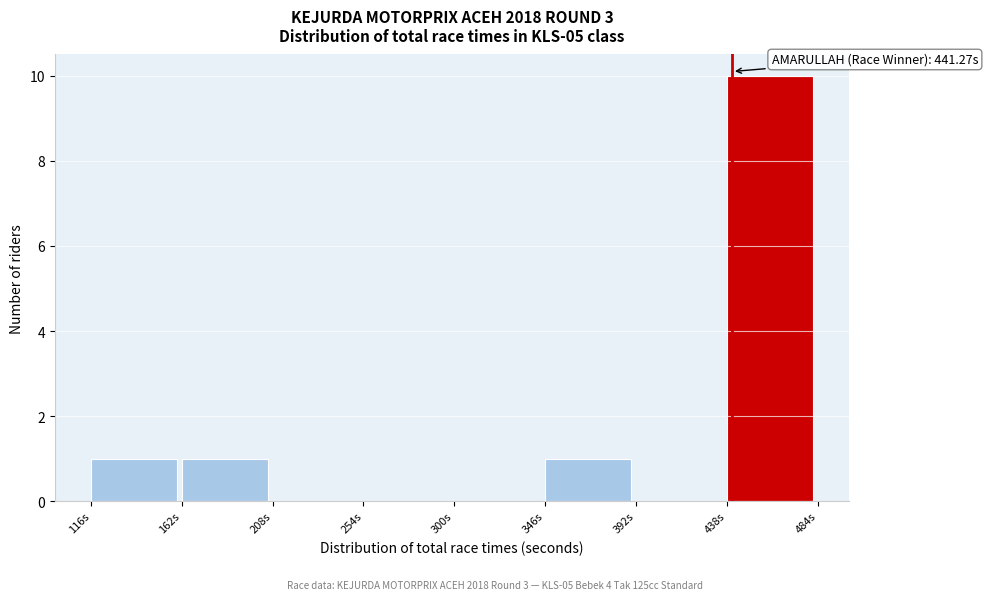

Over which range of the x-axis is the bar tallest?

440 to 485